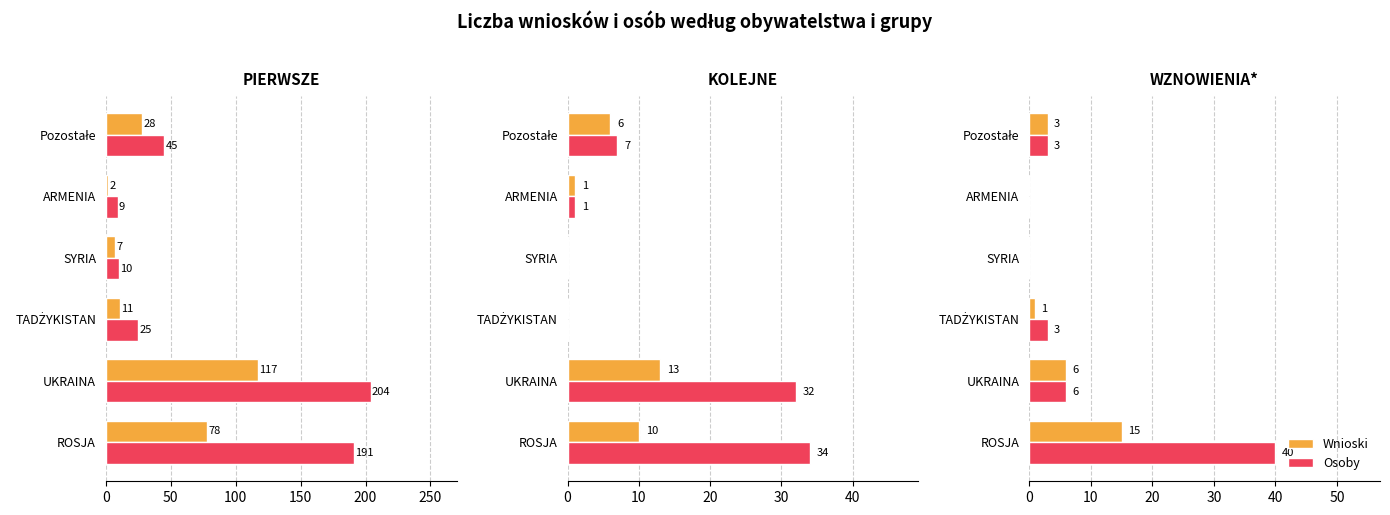

Between 50 and 250, which series saw the biggest shift?

Wnioski